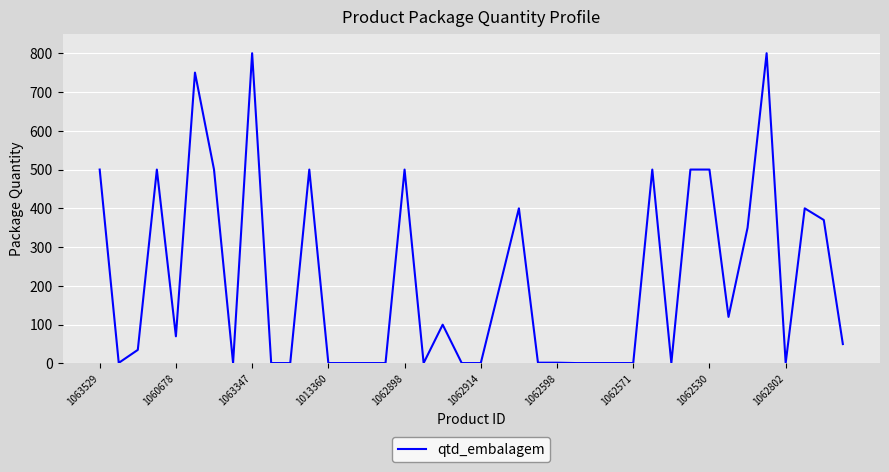

What is the greatest value displayed?

800.0